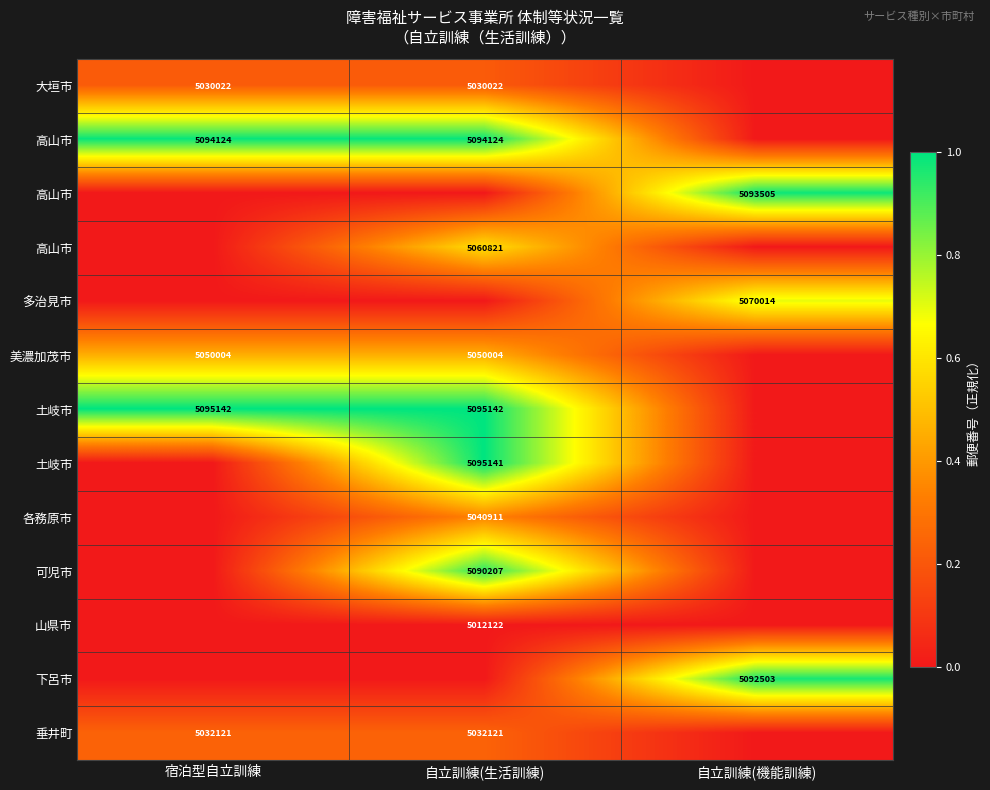

Between 自立訓練(機能訓練) and 宿泊型自立訓練, which is larger?

宿泊型自立訓練